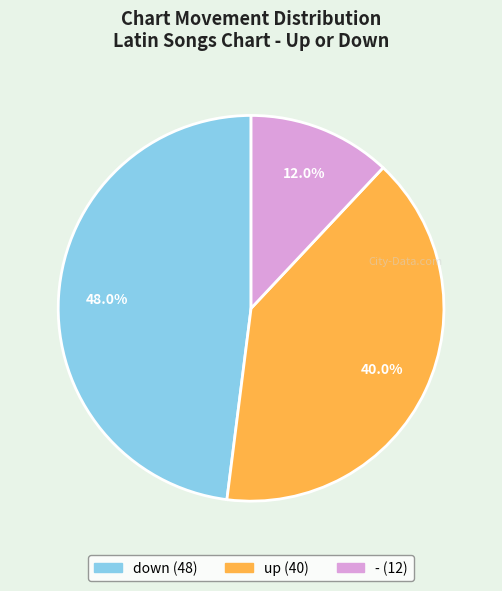

Is down the majority of the pie?

No